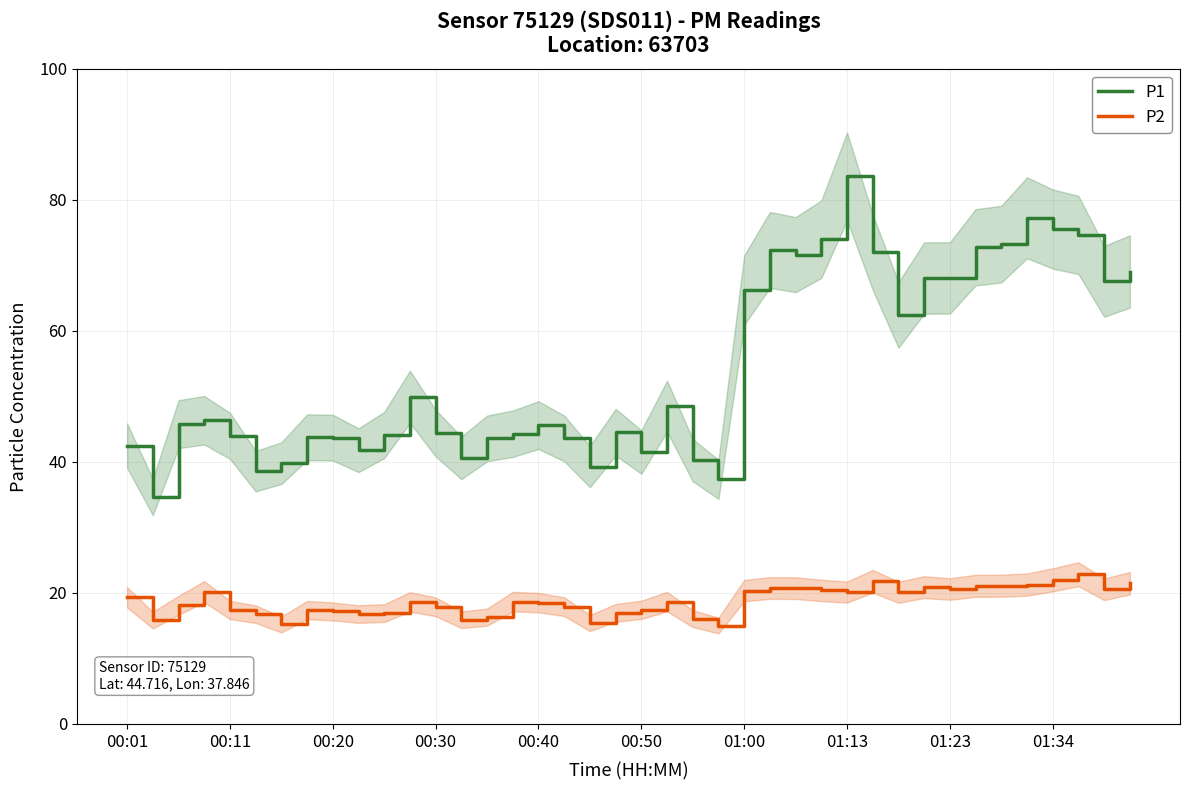

Is it true that P2 equals 21.1 at 34?

True